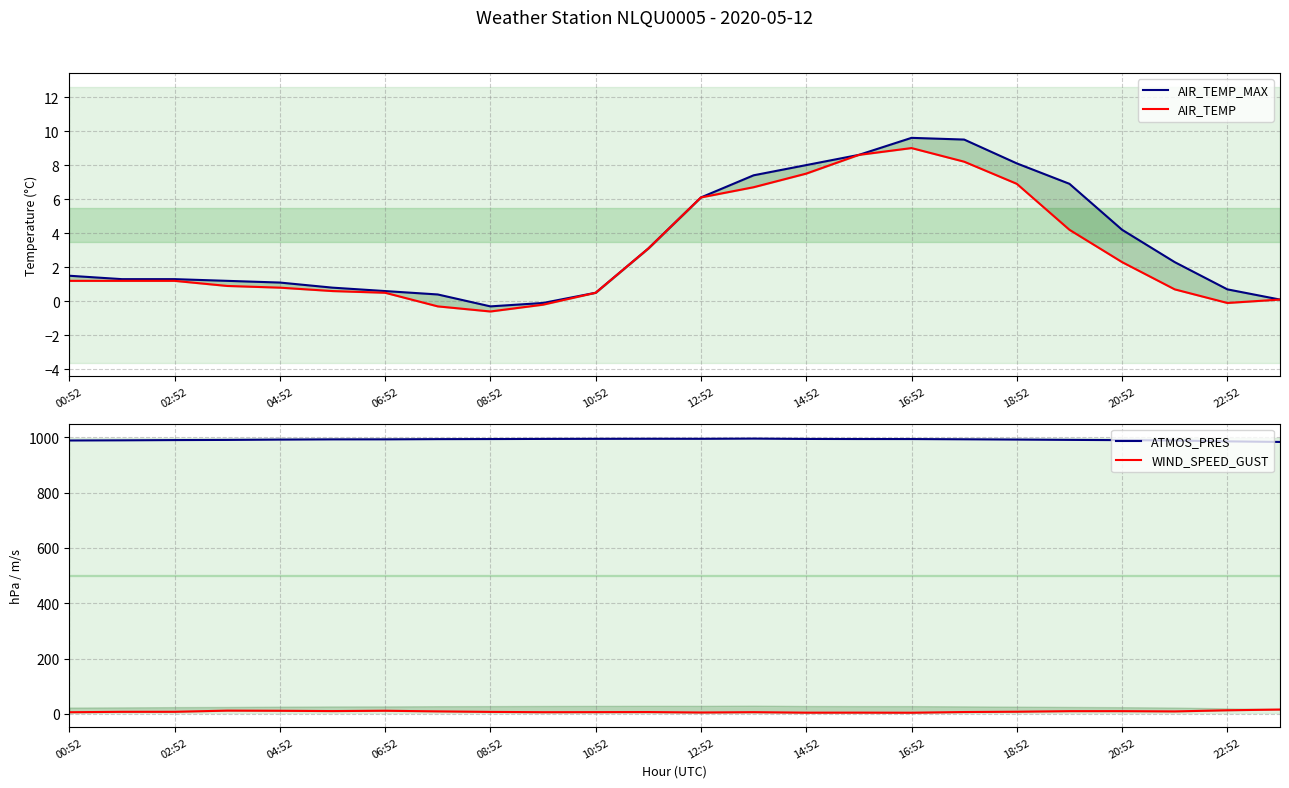

True or false: ATMOS_PRES has a value of 991.3 at 18:52.

True